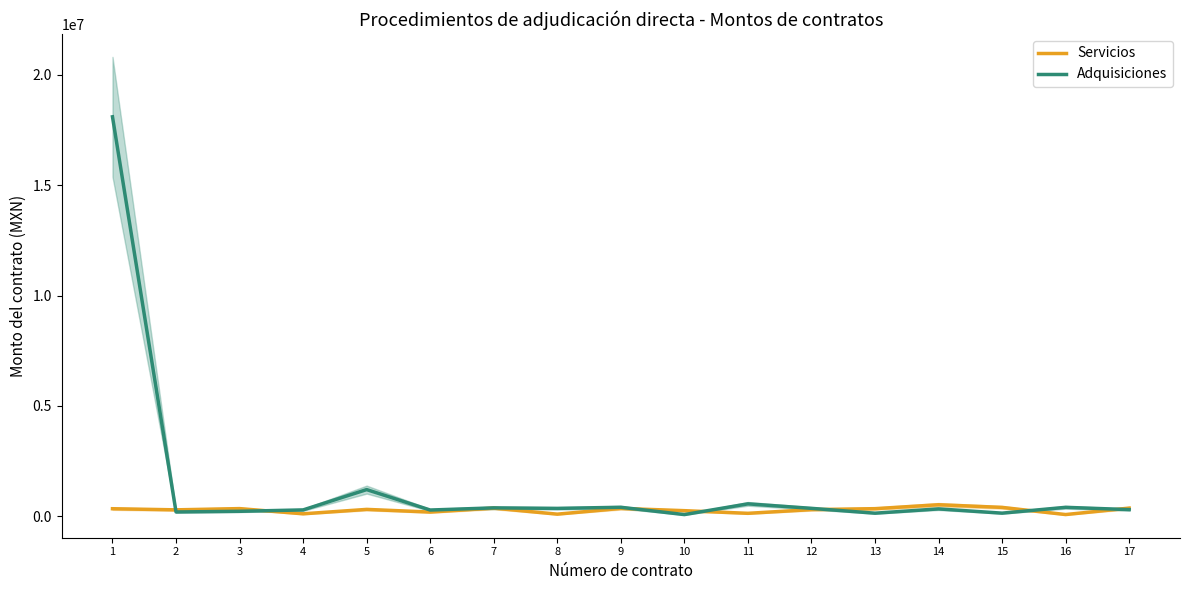

The Servicios series shows 131000.0 at 11. True or false?

True